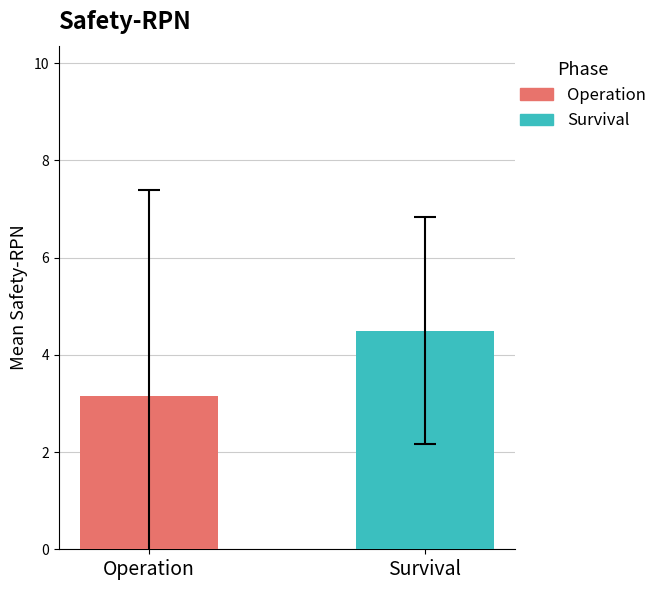

Which series has the widest spread of values?

Operation